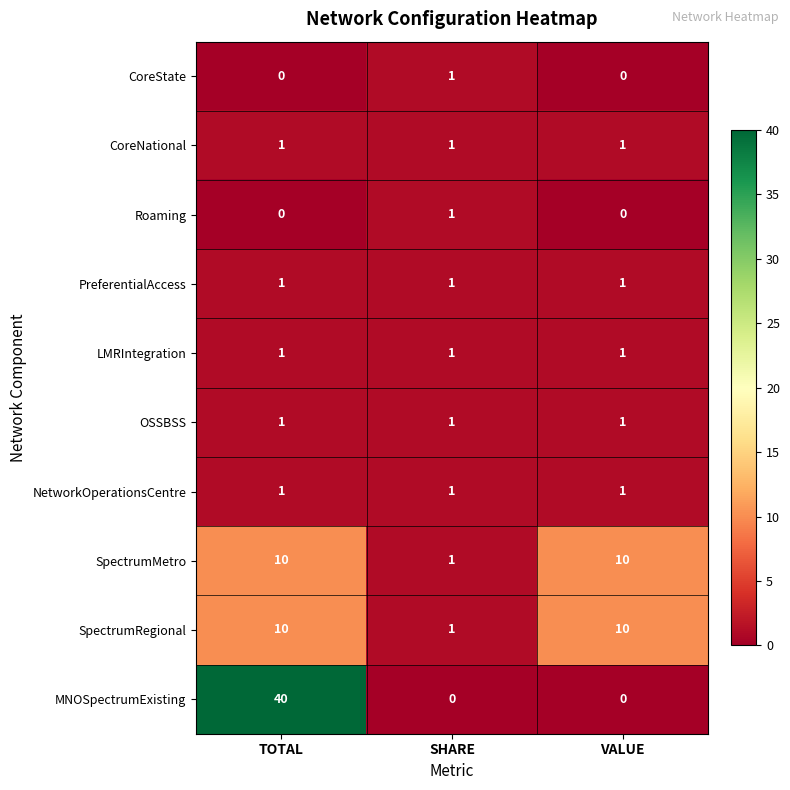

Count the number of categories in the chart.

3